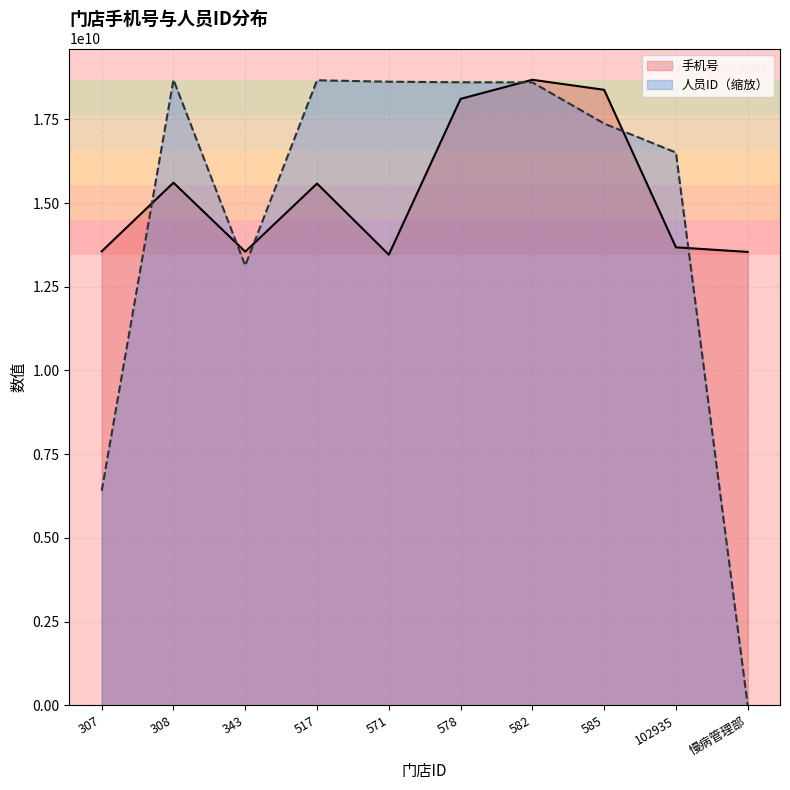

How many lines are shown in the chart?

2